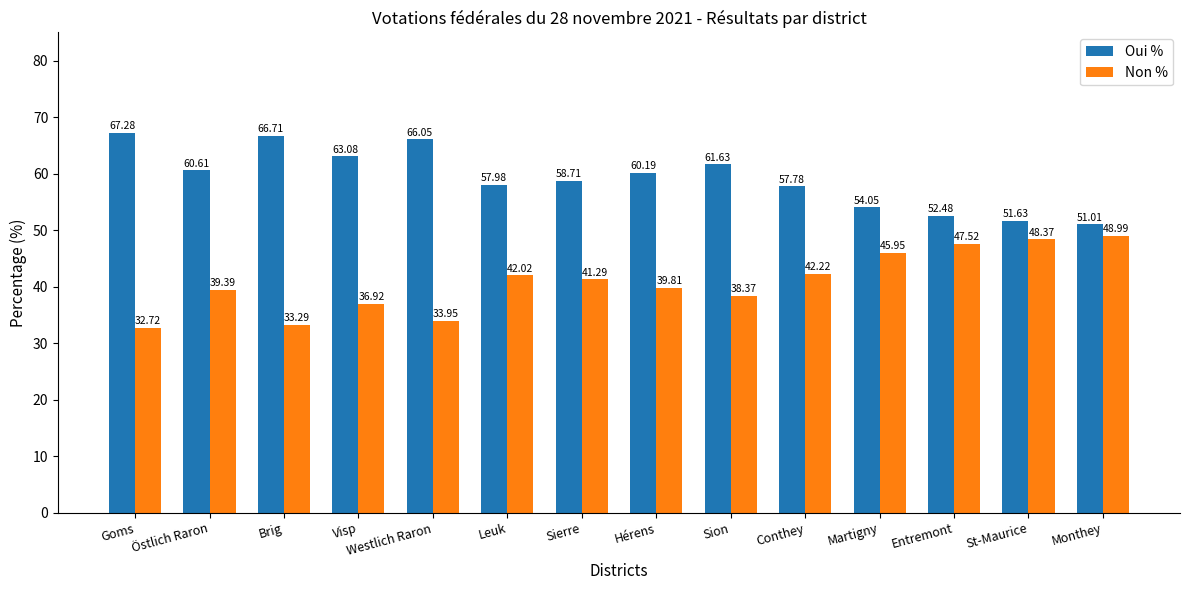

What is the spread (max minus min) of values at Monthey?

2.0